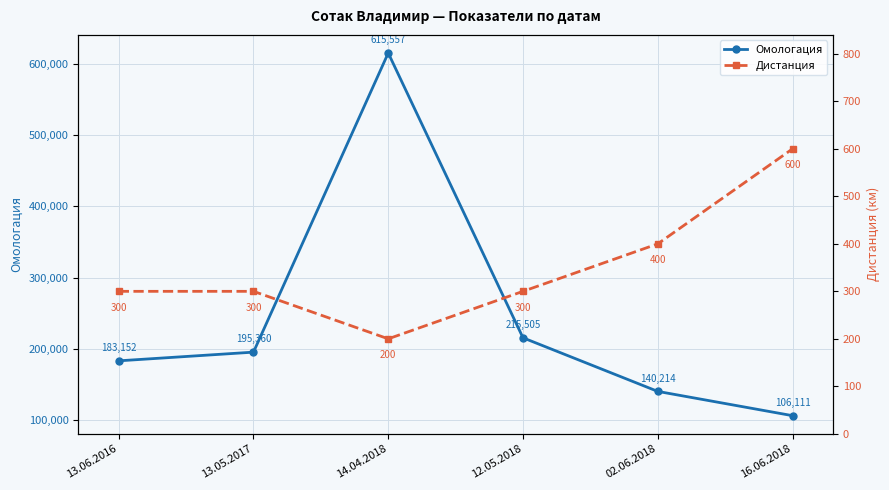

What are all the series names shown in the legend?

Омологация, Дистанция